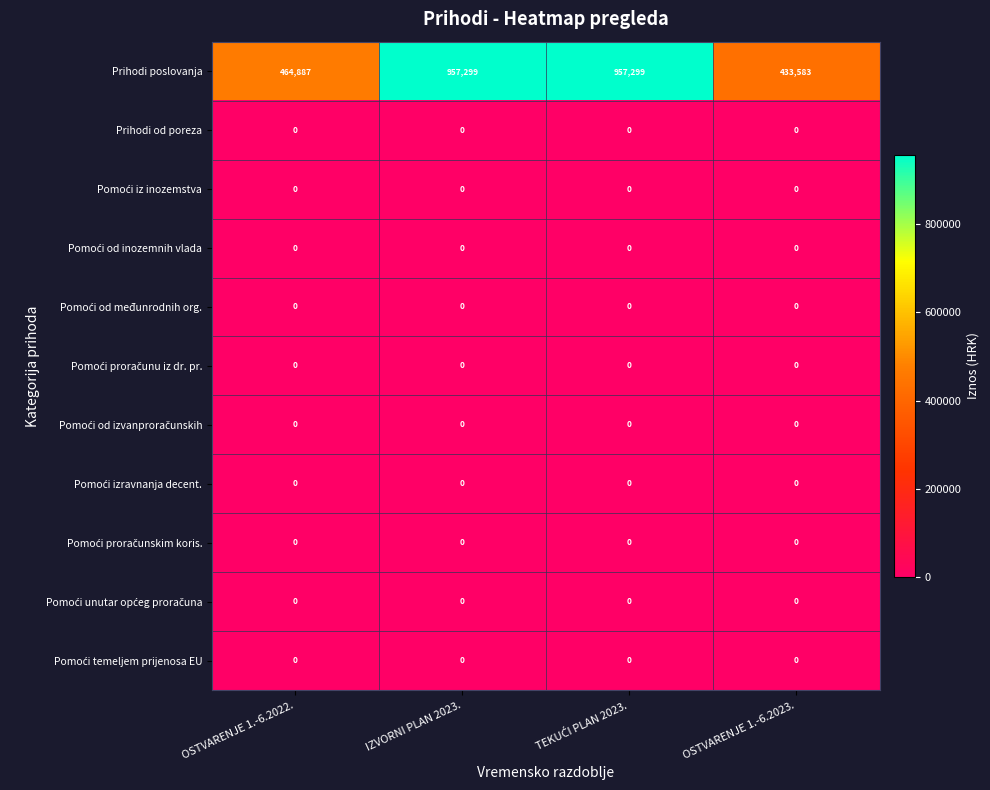

What is the minimum value for Prihodi poslovanja?

433583